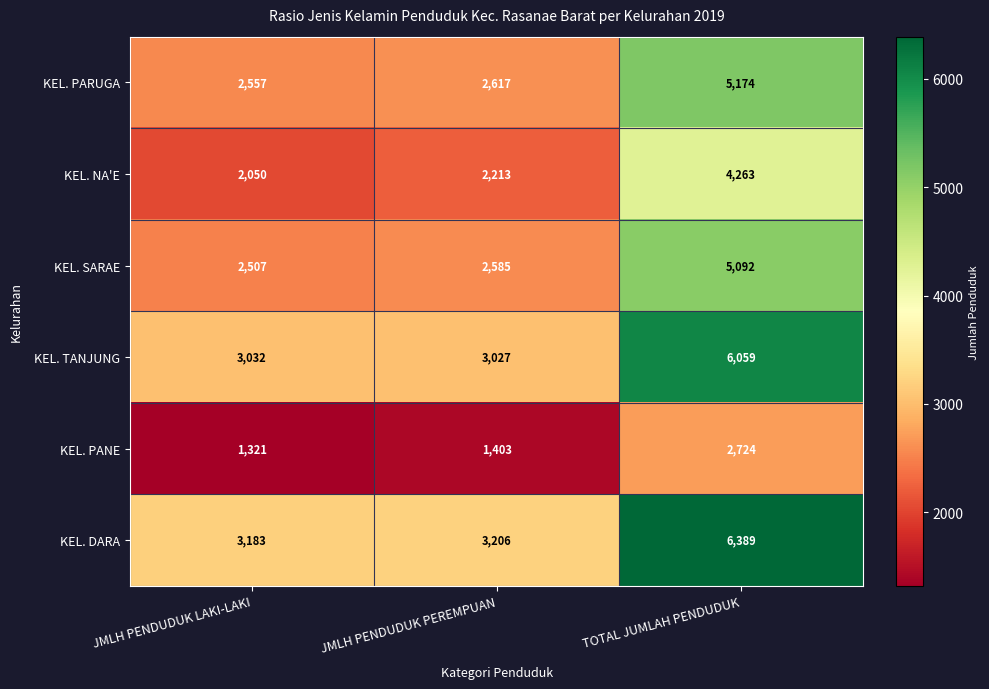

Which series has the largest range (max minus min)?

KEL. DARA